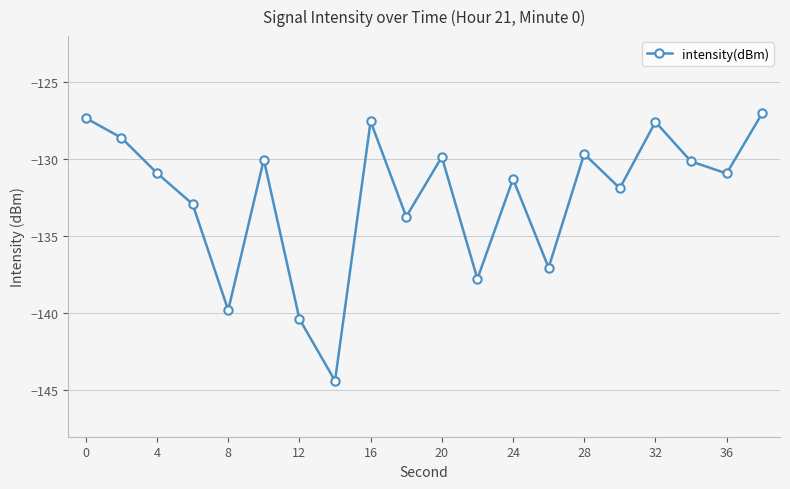

What is the minimum value shown in the chart?

-144.4